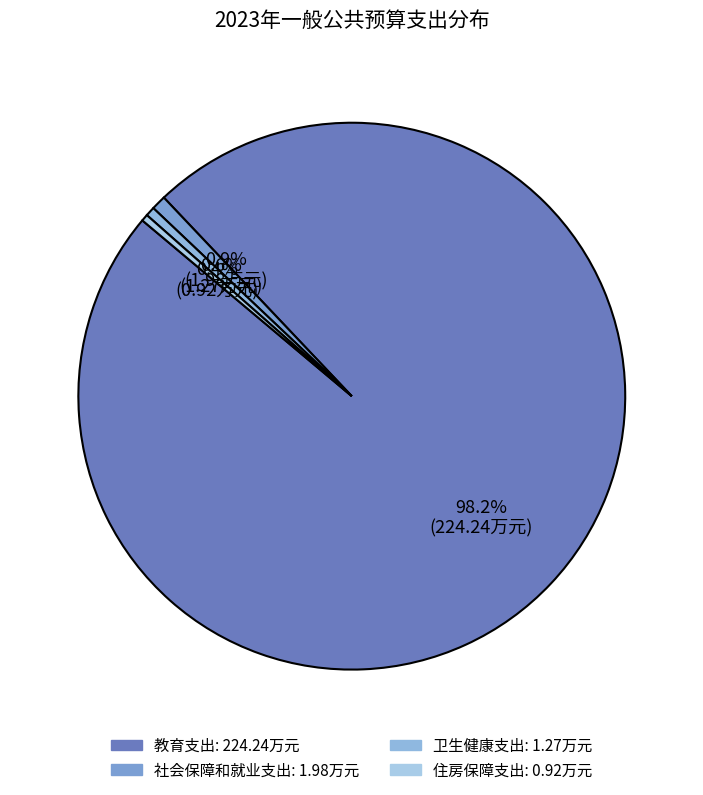

Is there any slice that represents more than half of the pie?

Yes